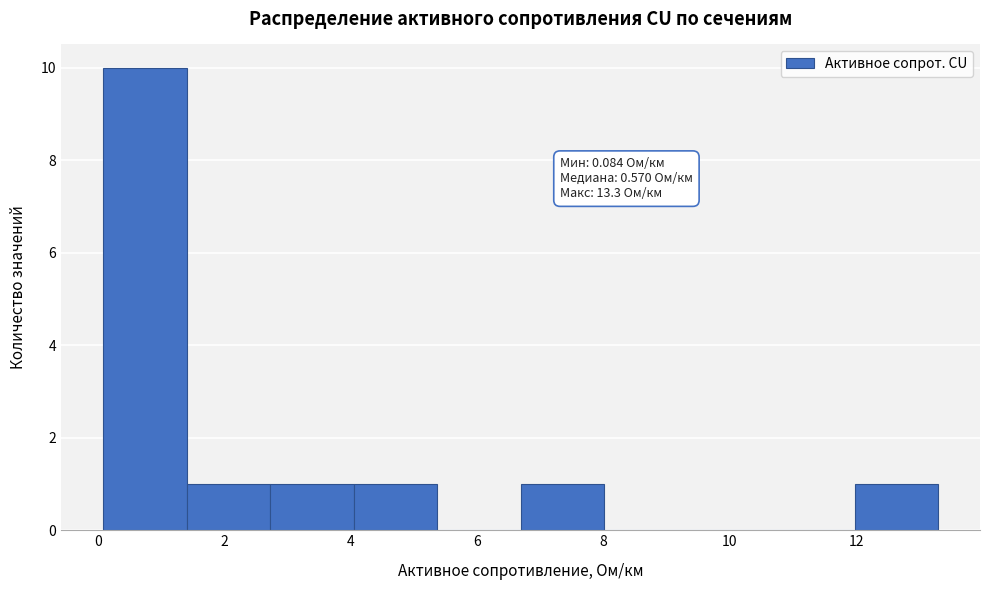

Which range on the x-axis has the tallest bar?

0.0 to 1.4